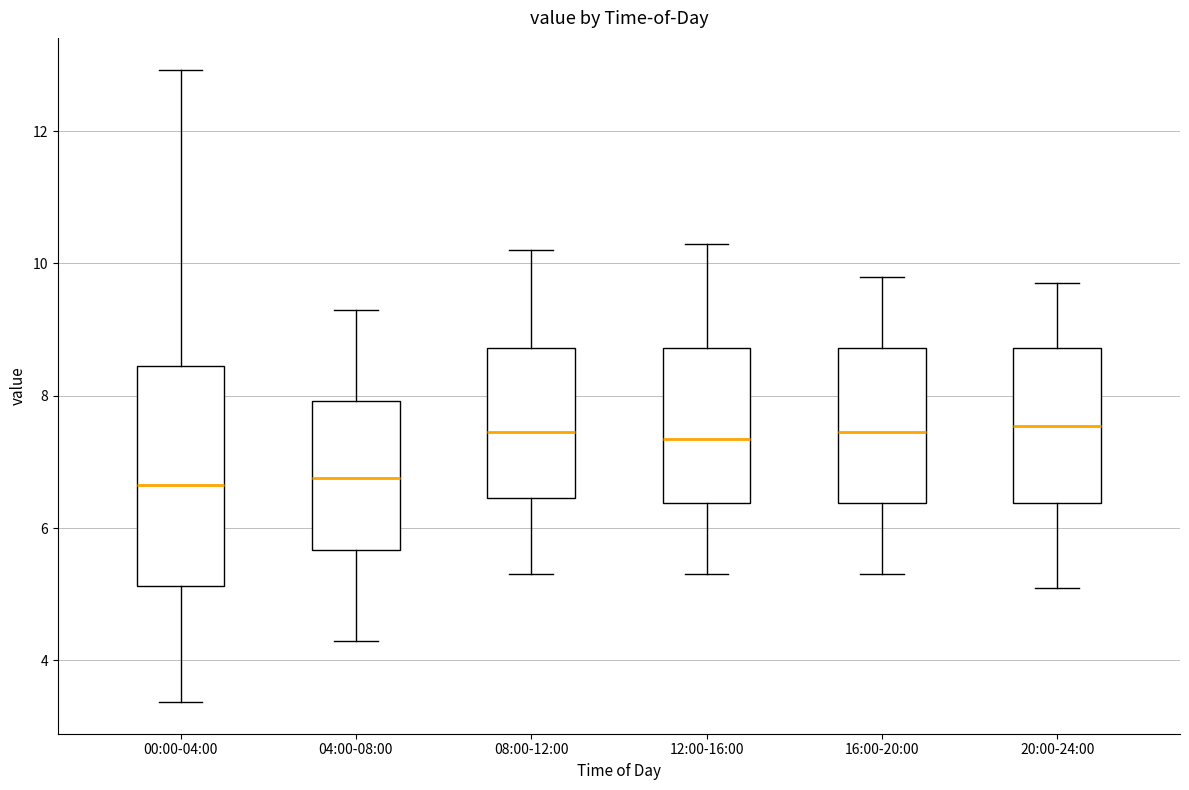

Reading left to right, read every box against the y-axis: the position of its median line, the range the box covers, and the ends of its whiskers. The values are not printed on the chart, so give them approximately, as read against the axis.

00:00-04:00: median 6.6, box 5.2 to 8.4, whiskers 3.4 to 13.0
04:00-08:00: median 6.8, box 5.6 to 8.0, whiskers 4.4 to 9.4
08:00-12:00: median 7.4, box 6.4 to 8.8, whiskers 5.4 to 10.2
12:00-16:00: median 7.4, box 6.4 to 8.8, whiskers 5.4 to 10.4
16:00-20:00: median 7.4, box 6.4 to 8.8, whiskers 5.4 to 9.8
20:00-24:00: median 7.6, box 6.4 to 8.8, whiskers 5.2 to 9.8